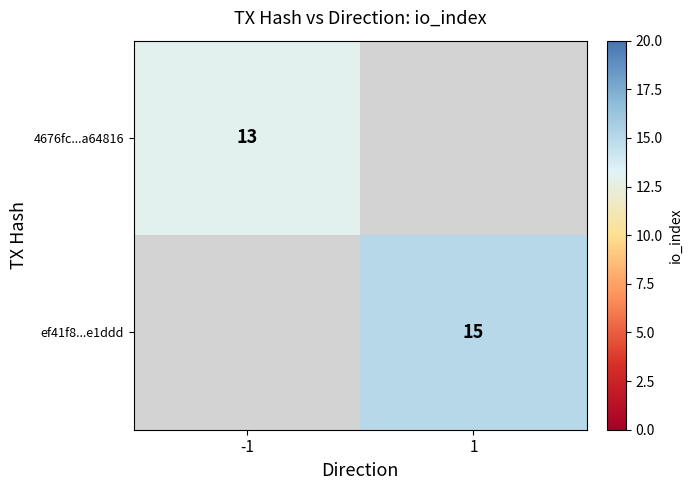

The ef41f8...e1ddd series shows 6 at 1. True or false?

False